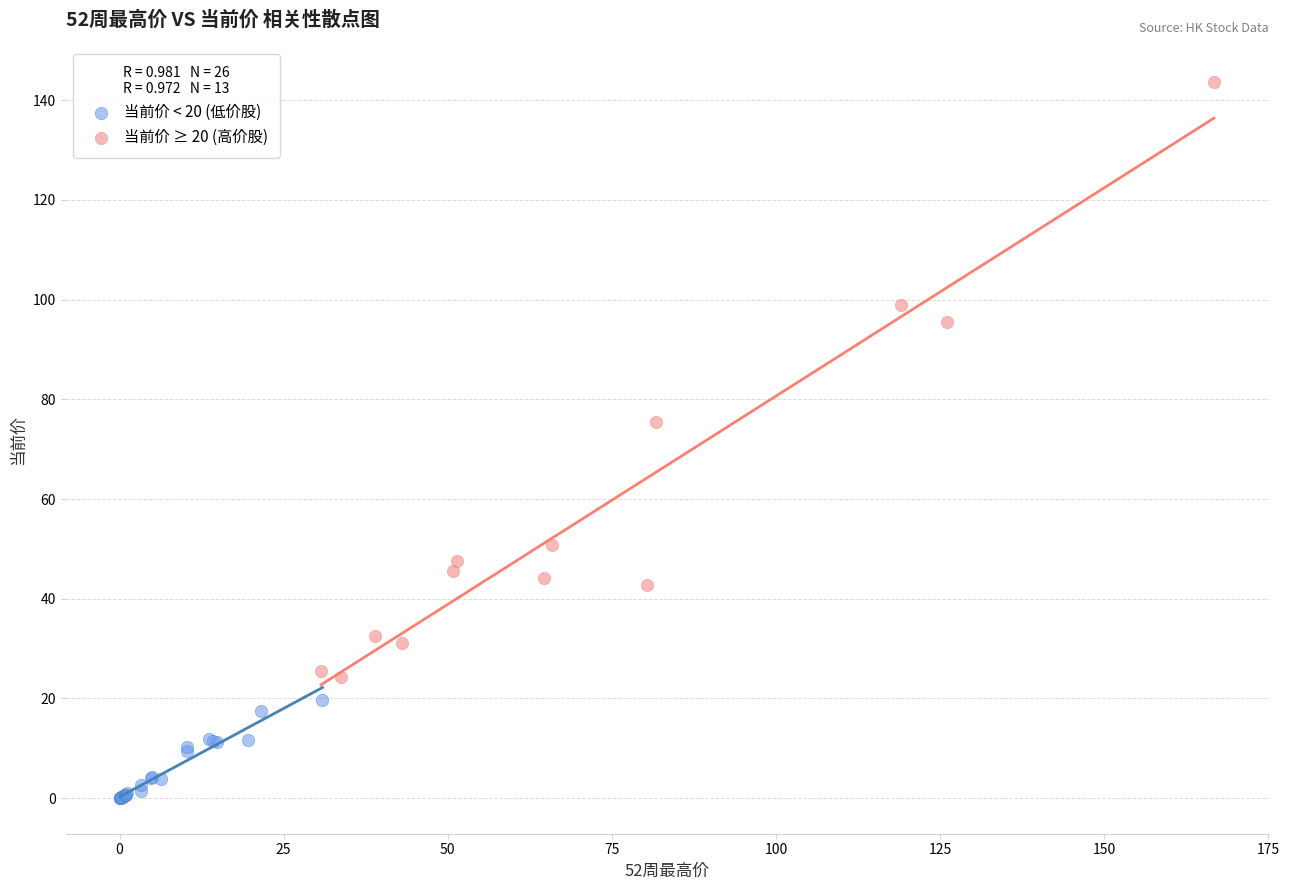

Which series contains the highest Y value?

当前价 ≥ 20 (高价股)